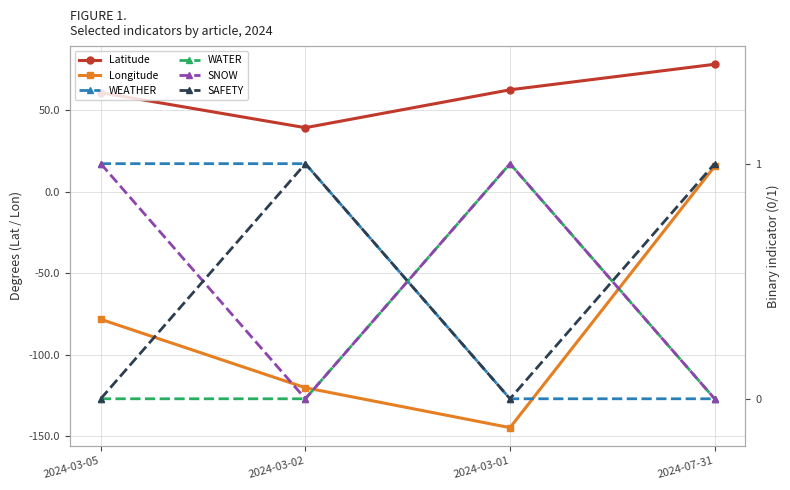

True or false: WEATHER has a value of 0.5 at 2024-07-31.

False